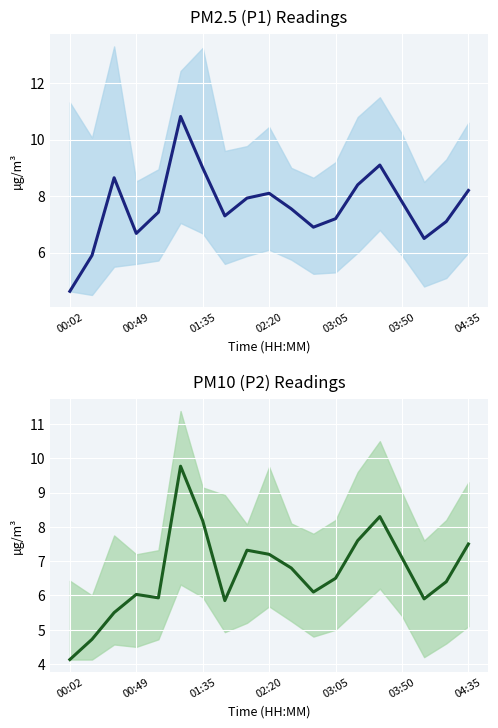

The P1 series shows 3.4 at 02:20. True or false?

False